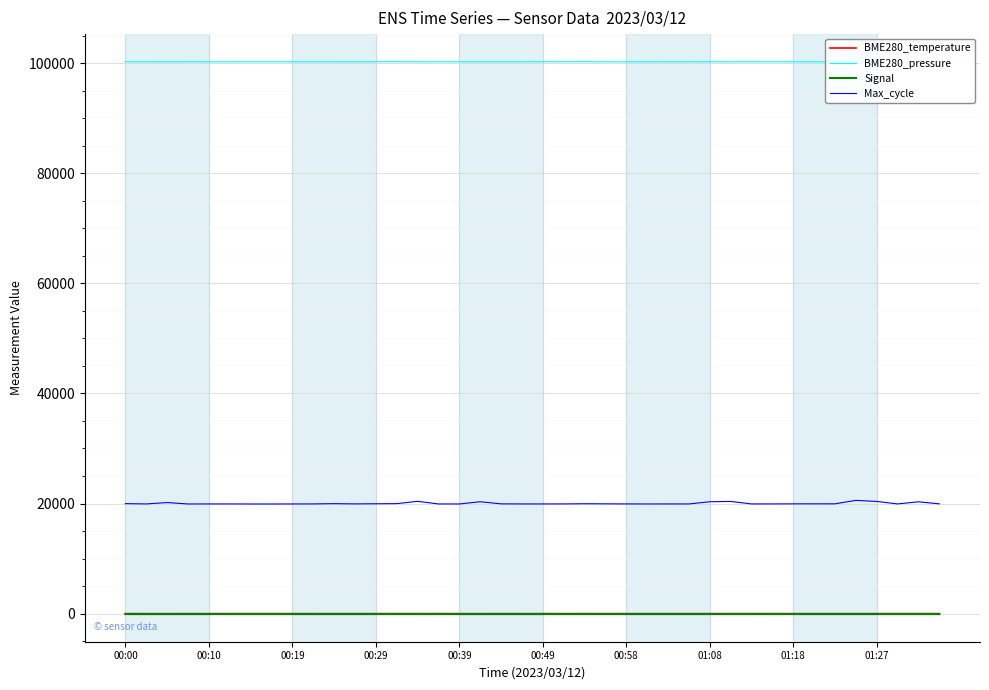

Rank the series at 22 from highest to lowest value.

BME280_pressure, Max_cycle, BME280_temperature, Signal